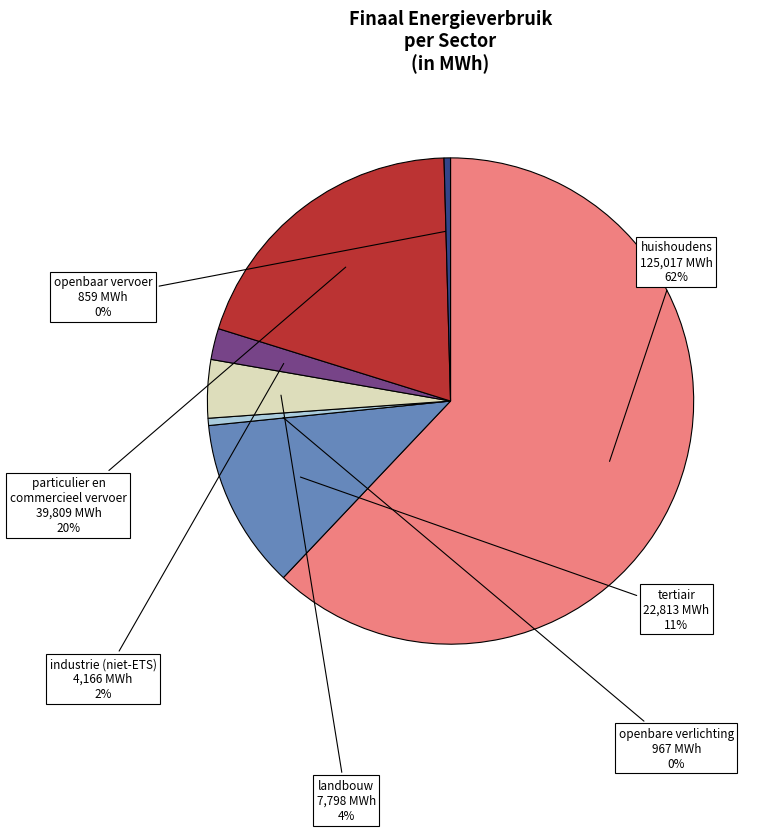

Rank the categories by value from lowest to highest.

openbaar vervoer, openbare verlichting, industrie (niet-ETS), landbouw, tertiair, particulier en commercieel vervoer, huishoudens